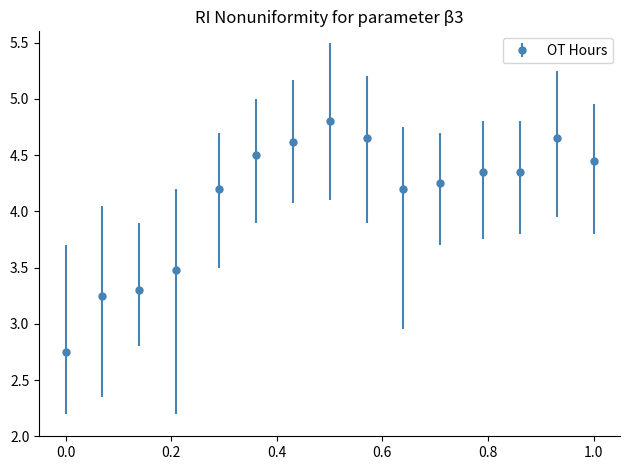

What is the difference between the second highest and second lowest values?

1.4